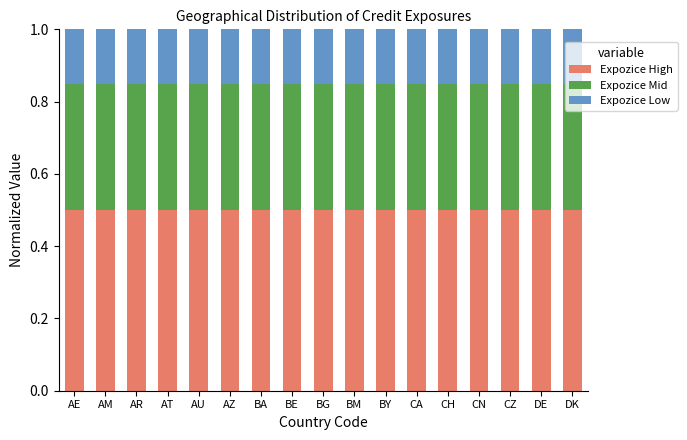

What is the lowest value of the Expozice High series?

0.5